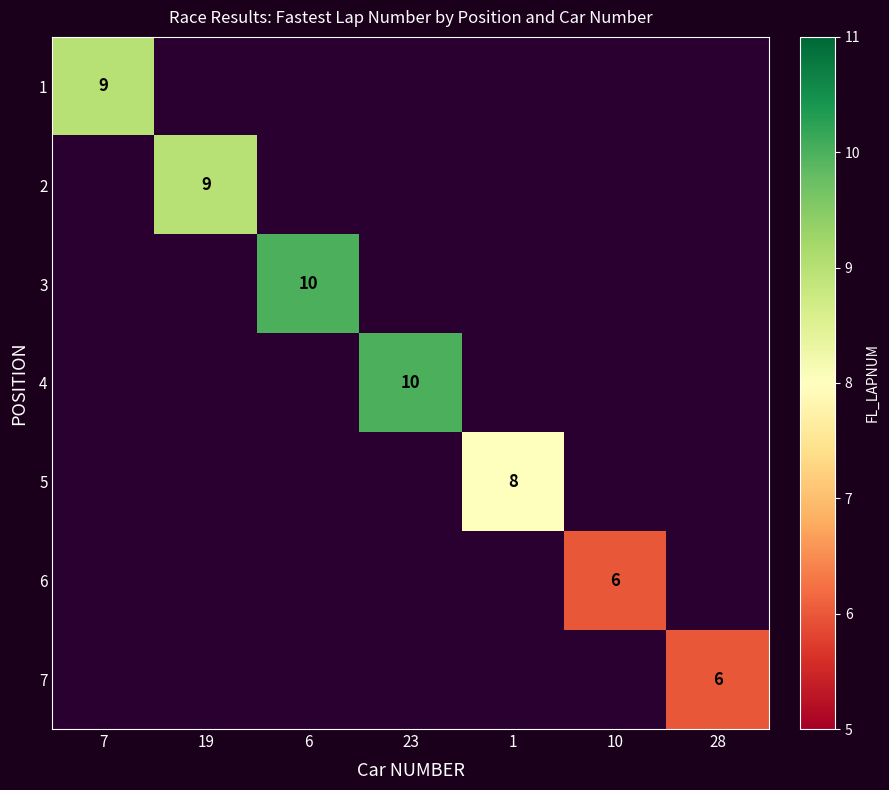

True or false: 6 has a value of 6 at 10.

True